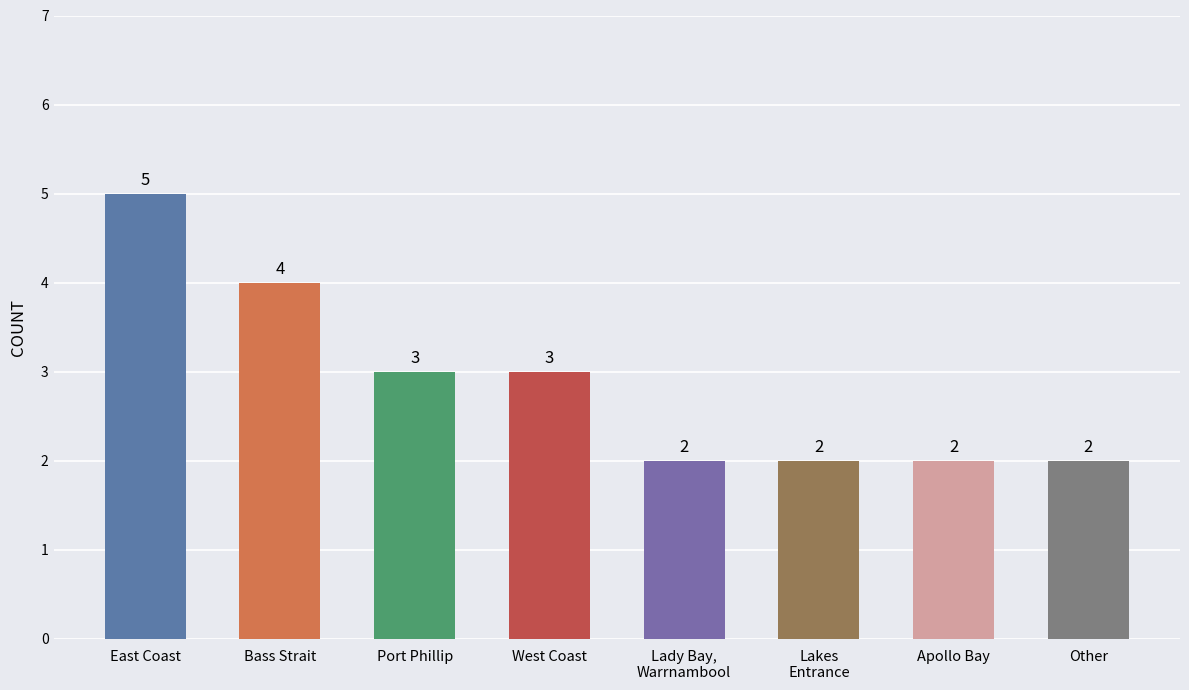

Reading left to right, extract all data points from this chart.

East Coast=5	Bass Strait=4	Port Phillip=3	West Coast=3	Lady Bay,
Warrnambool=2	Lakes
Entrance=2	Apollo Bay=2	Other=2